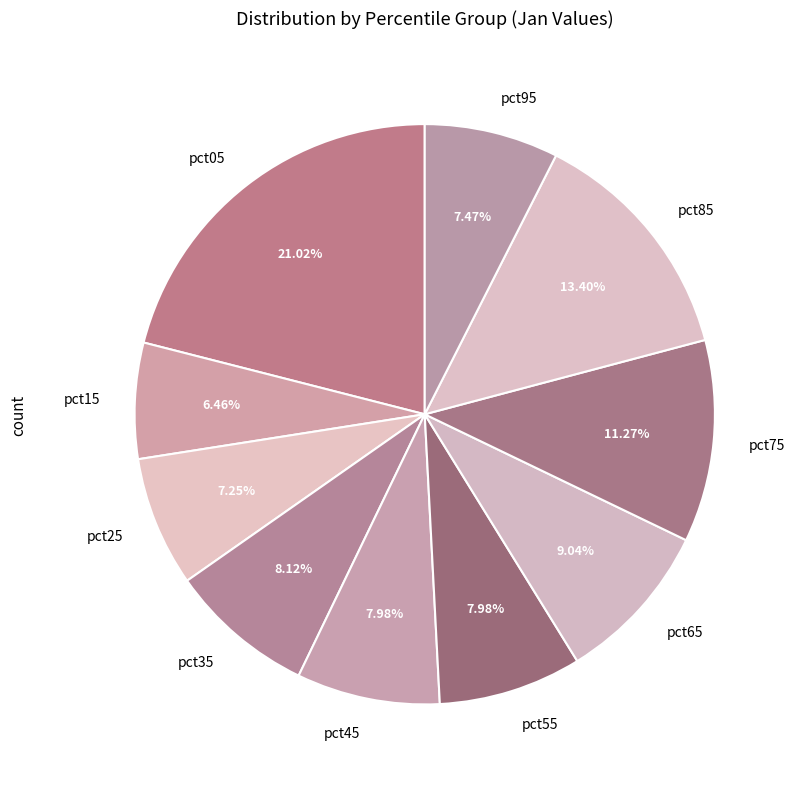

Does pct15 account for over 50% of the chart?

No